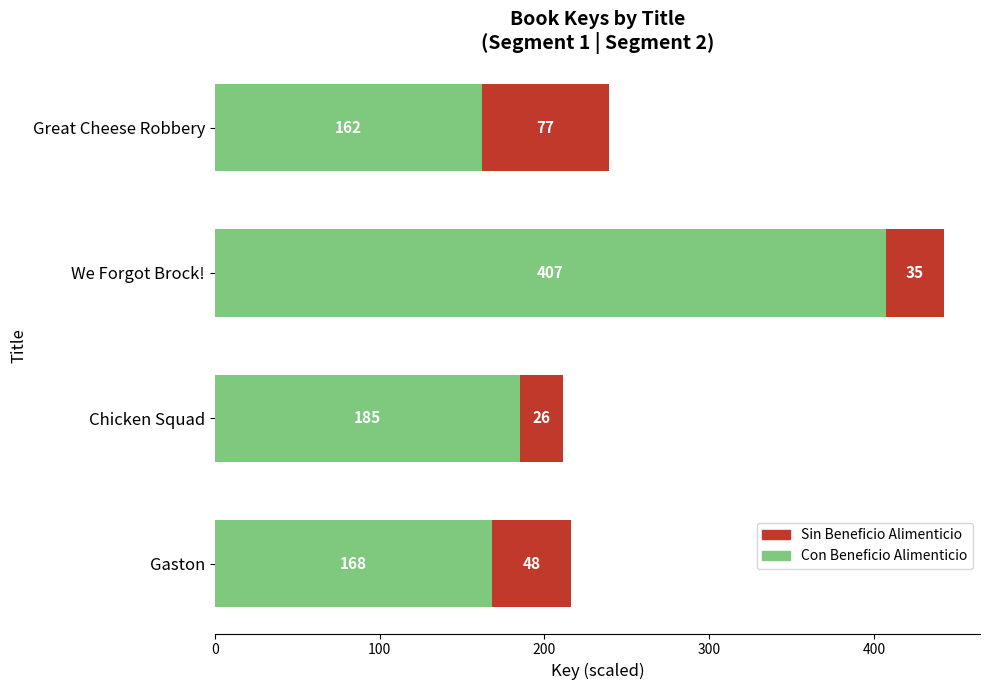

Rank the categories by Con Beneficio Alimenticio value from lowest to highest.

Great Cheese Robbery, Gaston, Chicken Squad, We Forgot Brock!